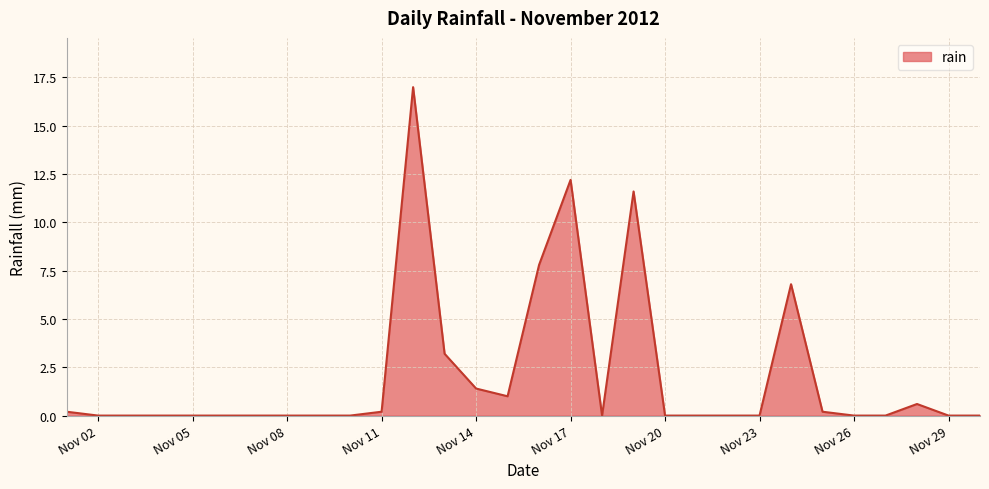

Reading left to right, list all the values displayed in this chart.

0.2	0.0	0.0	0.0	0.0	0.0	0.0	0.0	0.0	0.0	0.2	17.0	3.2	1.4	1.0	7.8	12.2	0.0	11.6	0.0	0.0	0.0	0.0	6.8	0.2	0.0	0.0	0.6	0.0	0.0